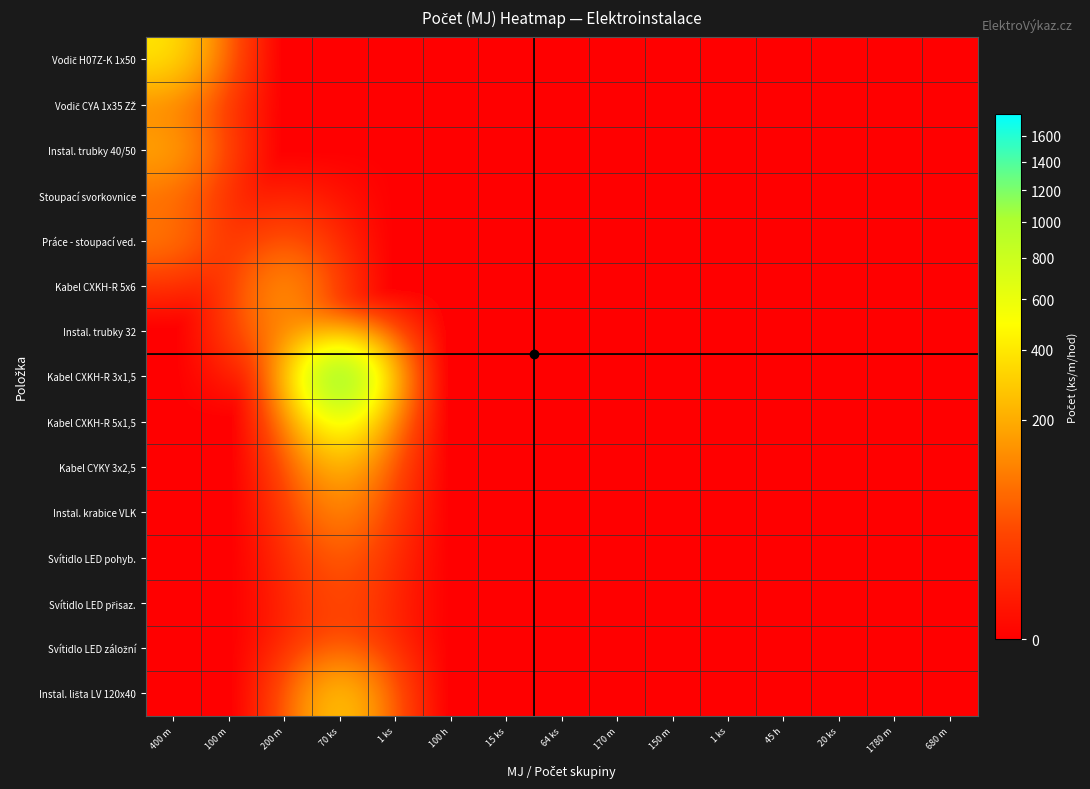

At which category does the chart reach its peak across all series?

70 ks